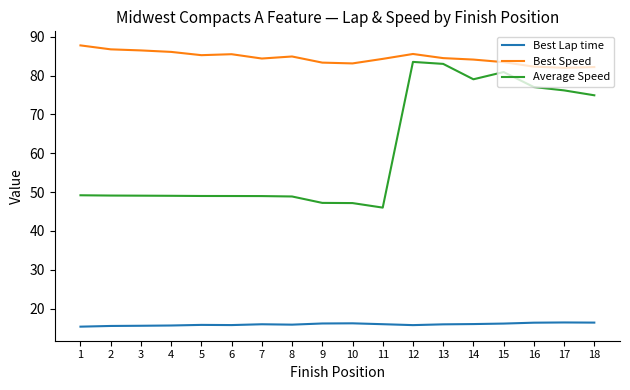

At 9, list the series in order from largest to smallest.

Best Speed, Average Speed, Best Lap time